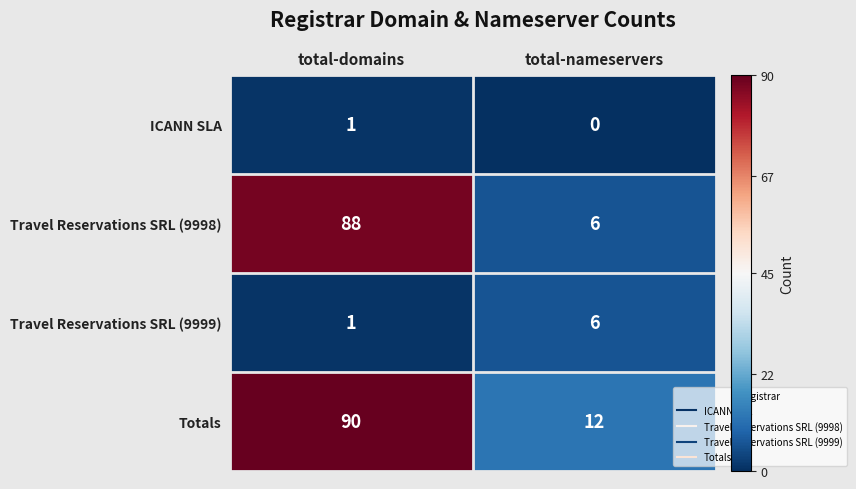

How many data points does each series have?

2